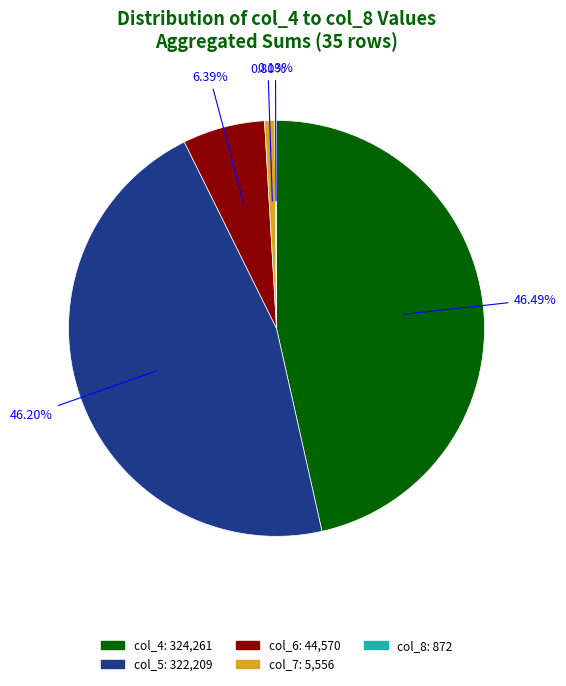

Is the sum of col_7 and col_6 greater than half?

No